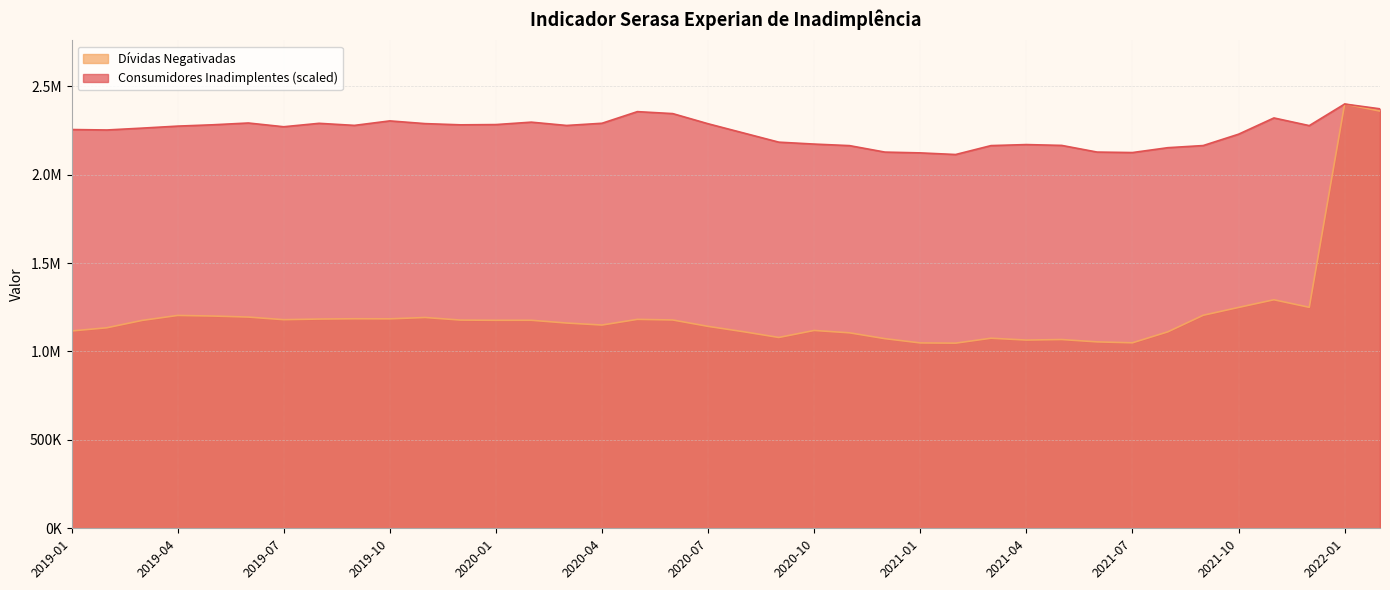

The Dívidas Negativadas series shows 1857427.2 at 2019-05. True or false?

False